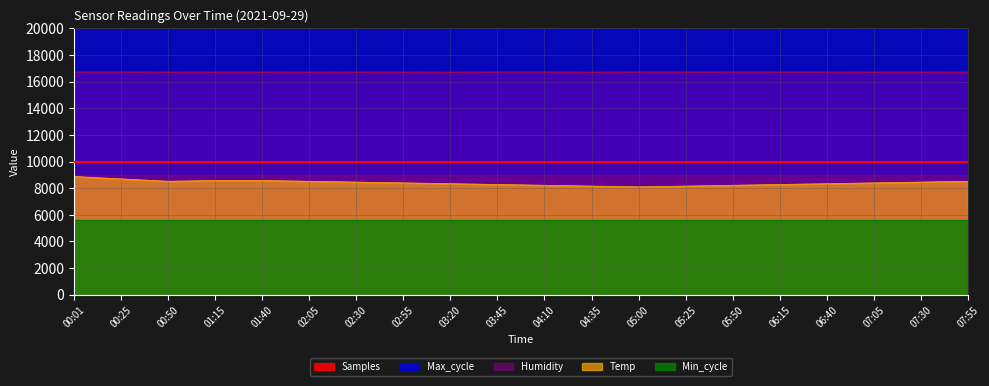

At which label is Temp closest to 8490?

00:50